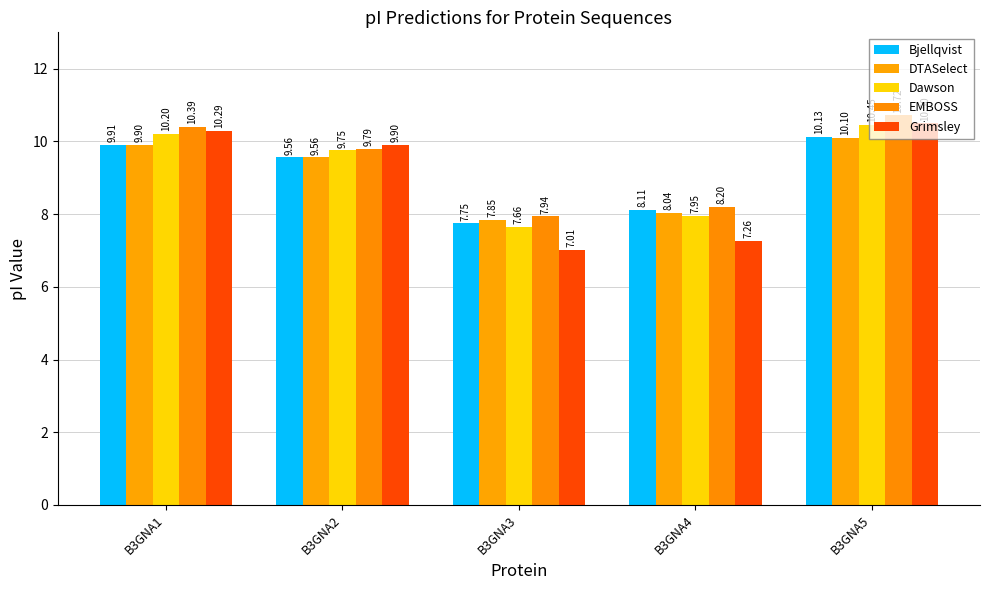

The value of EMBOSS at B3GNA3 is 7.9. True or false?

True